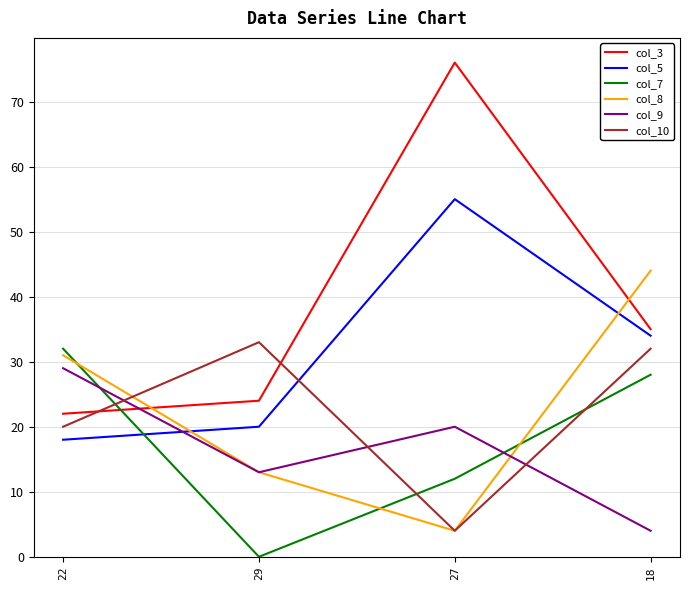

What is the maximum value for col_7?

32